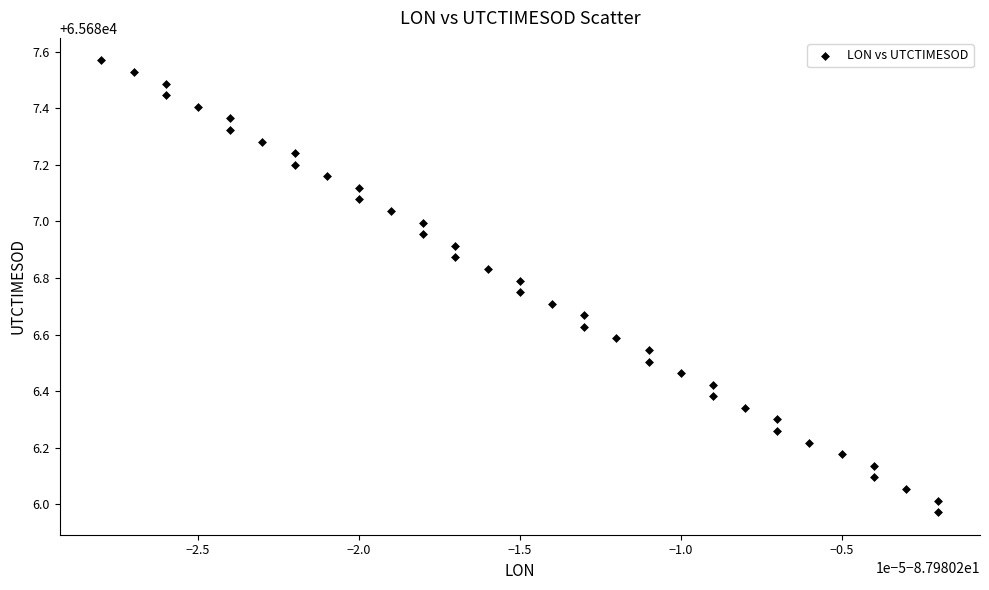

What is the range of Y values (max minus min)?

1.6